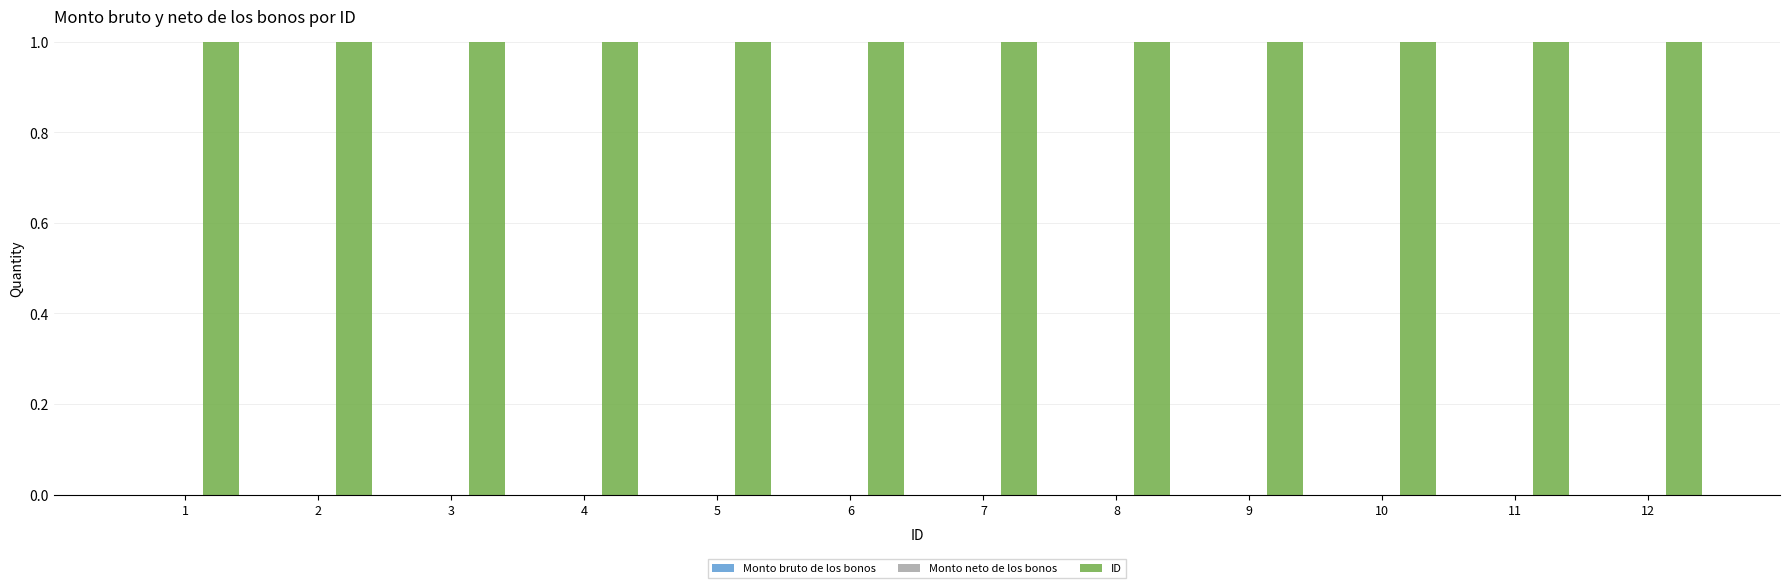

The ID series shows 5 at 5. True or false?

True